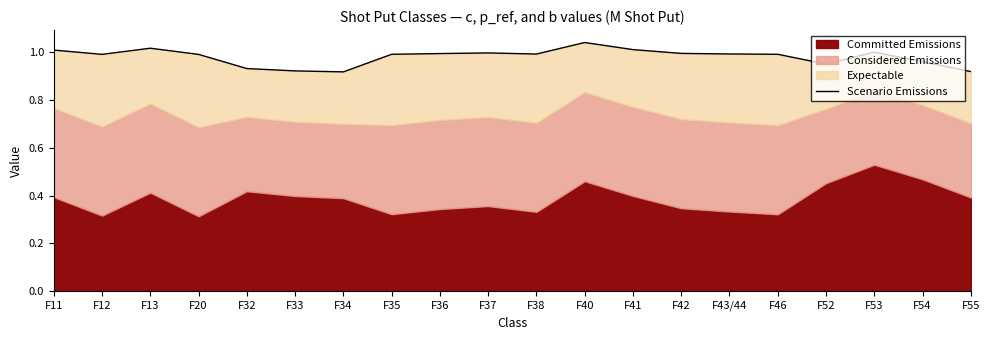

What is the sum of all values?

19.6